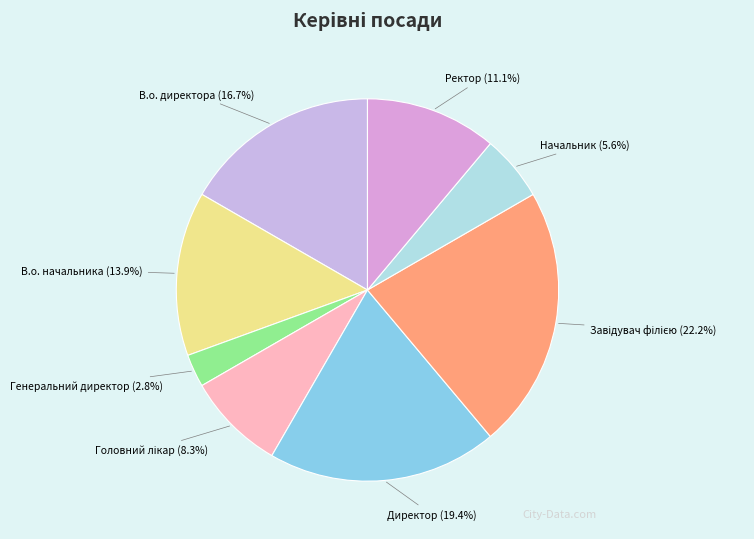

Which category has the smallest portion of the pie?

Генеральний директор